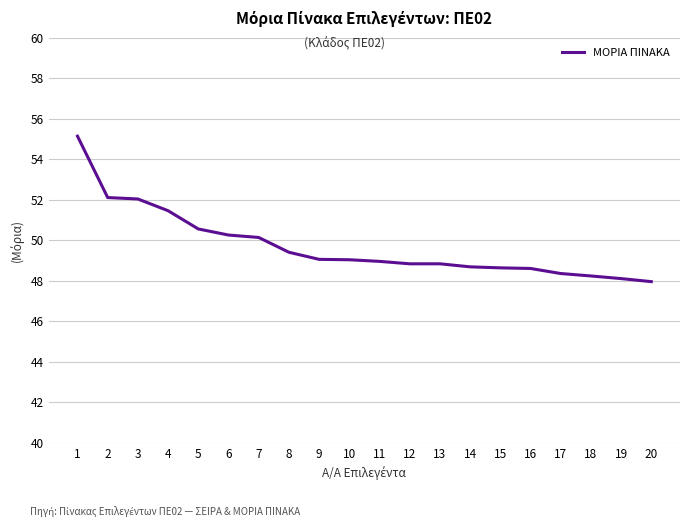

Is it true that the value at 5 is 85.4?

False